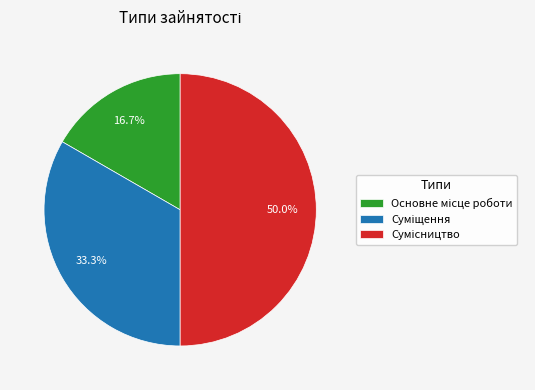

Count the number of slices in the pie.

3